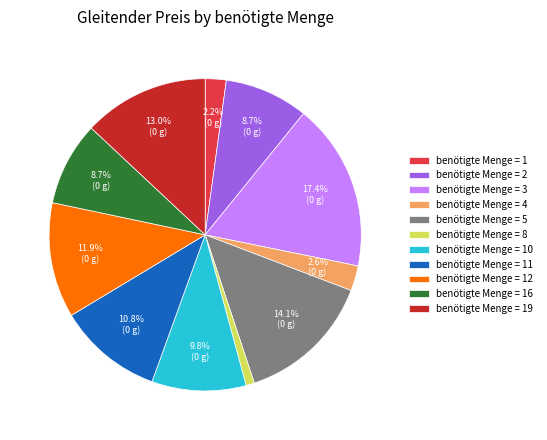

What is the ratio of the value at benötigte Menge = 12 to the value at benötigte Menge = 5?

0.8